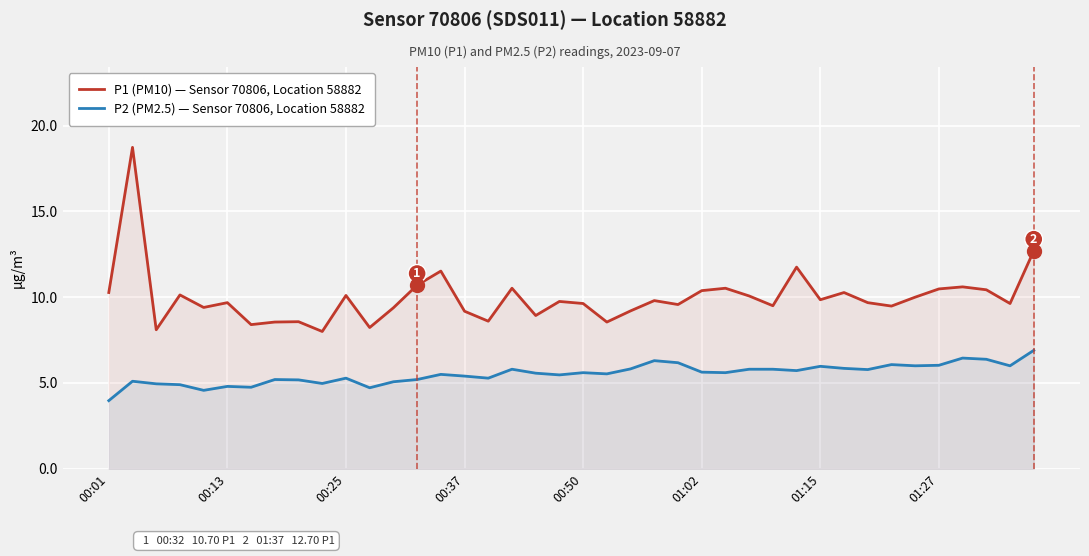

Which series has the largest range (max minus min)?

P1 (PM10) — Sensor 70806, Location 58882